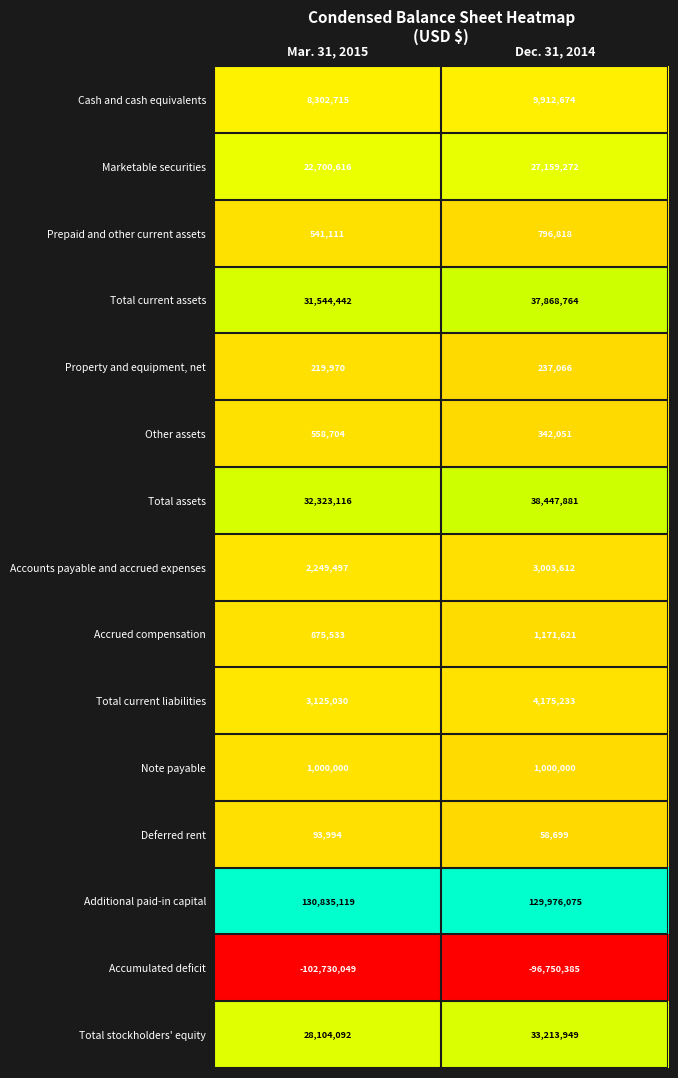

Which series has the largest total across all categories?

Additional paid-in capital